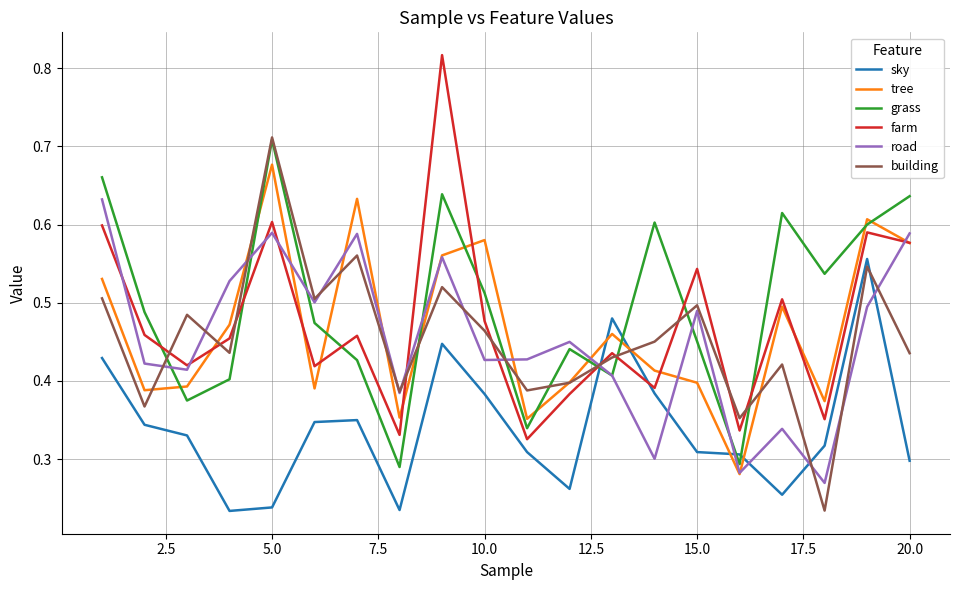

How many tree values are between 0 and 1?

20